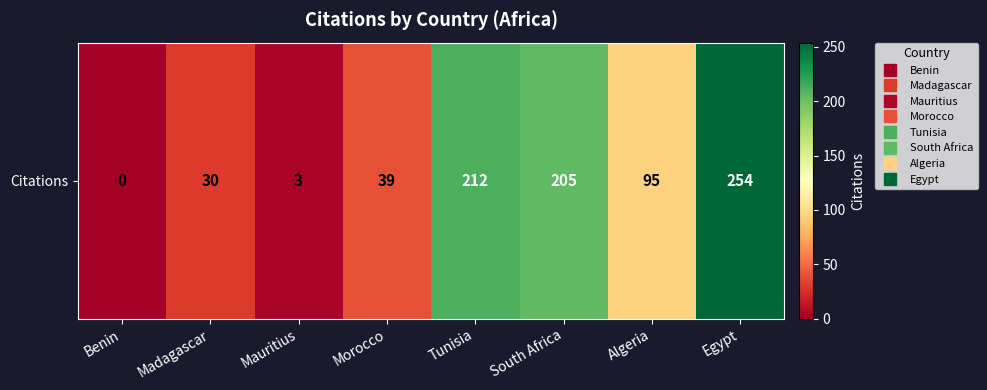

What is the average value?

105